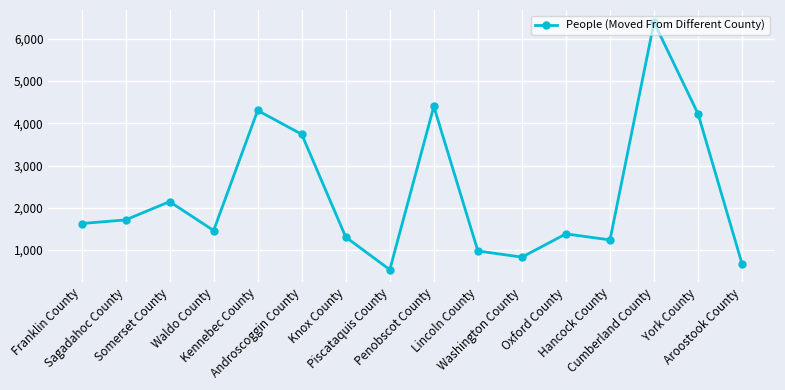

Where is the data nearest to the value 3460?

Androscoggin County